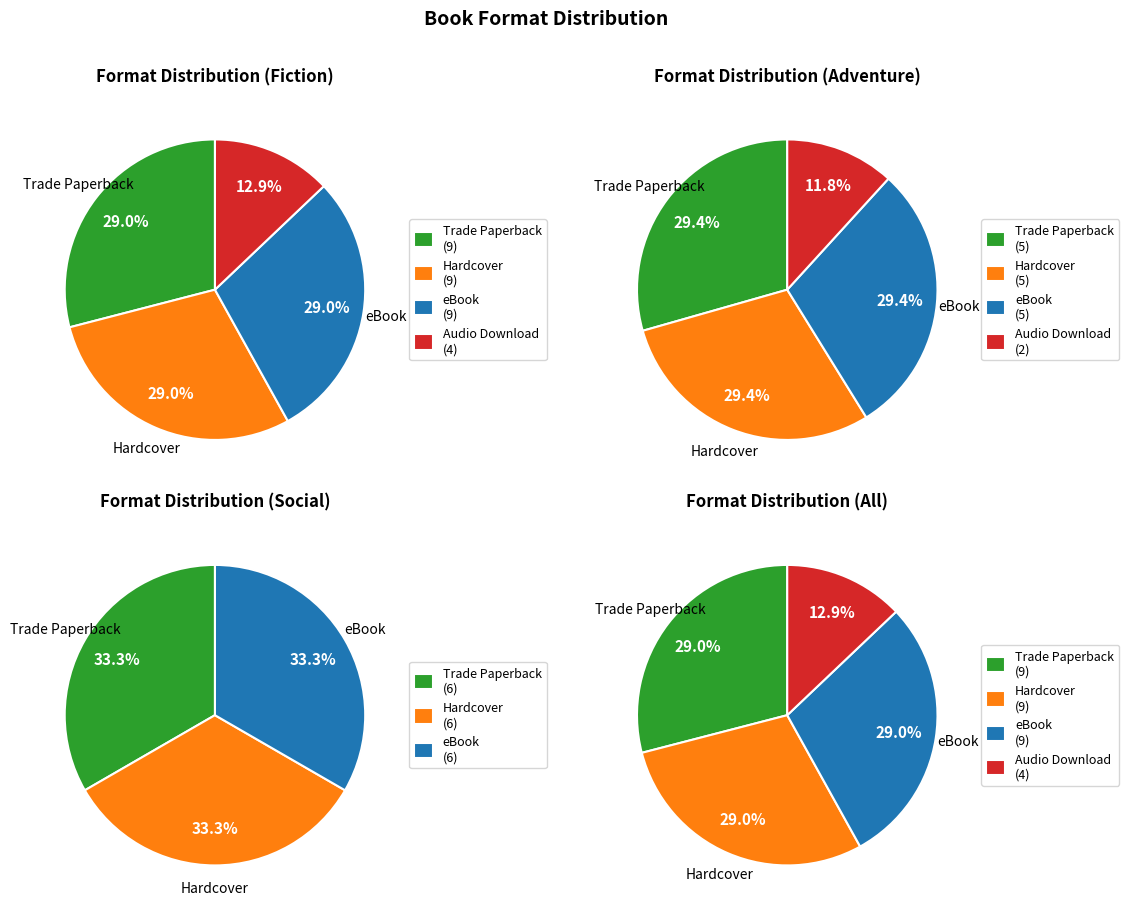

What is the ratio of the value at Audio Download to the value at Hardcover?

0.4